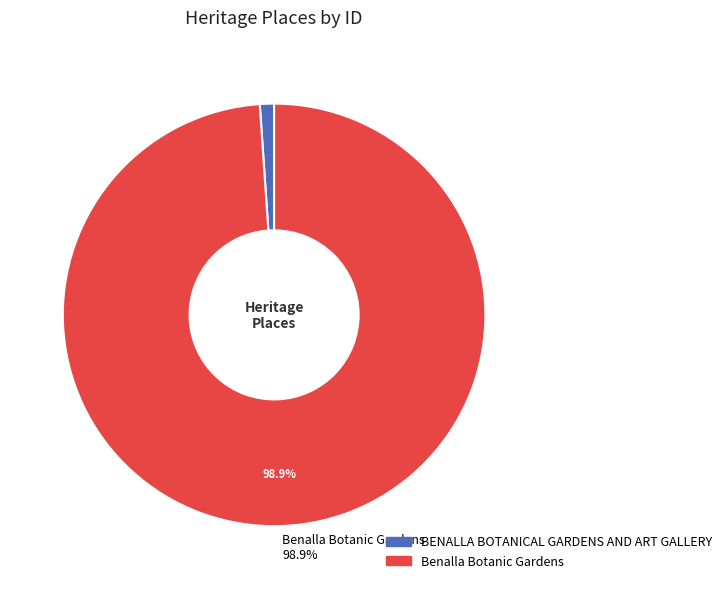

Is there a majority slice in this chart?

Yes